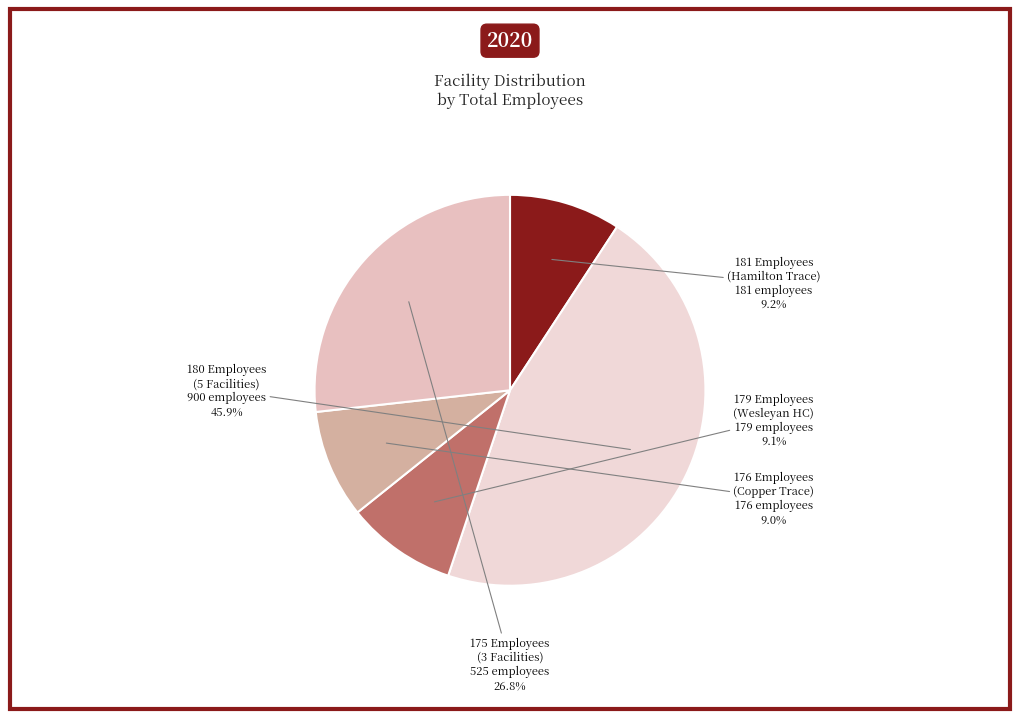

Is 181 Employees (Hamilton Trace) the majority of the pie?

No